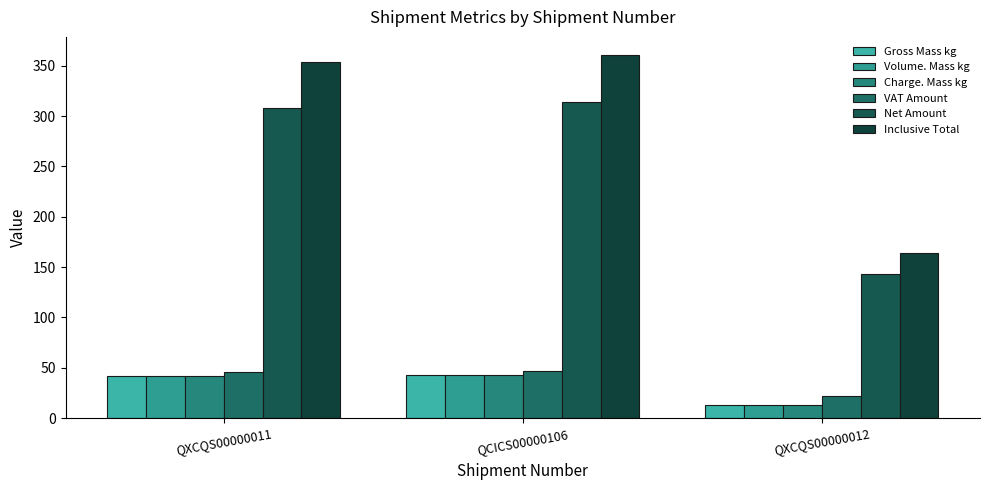

Reading left to right, what are all the values shown in this chart?

Gross Mass kg: QXCQS00000011=42.0	QCICS00000106=43.0	QXCQS00000012=13.0
Volume. Mass kg: QXCQS00000011=42.0	QCICS00000106=43.0	QXCQS00000012=13.0
Charge. Mass kg: QXCQS00000011=42.0	QCICS00000106=43.0	QXCQS00000012=13.0
VAT Amount: QXCQS00000011=46.2	QCICS00000106=47.0	QXCQS00000012=21.4
Net Amount: QXCQS00000011=307.9	QCICS00000106=313.6	QXCQS00000012=142.9
Inclusive Total: QXCQS00000011=354.1	QCICS00000106=360.6	QXCQS00000012=164.3